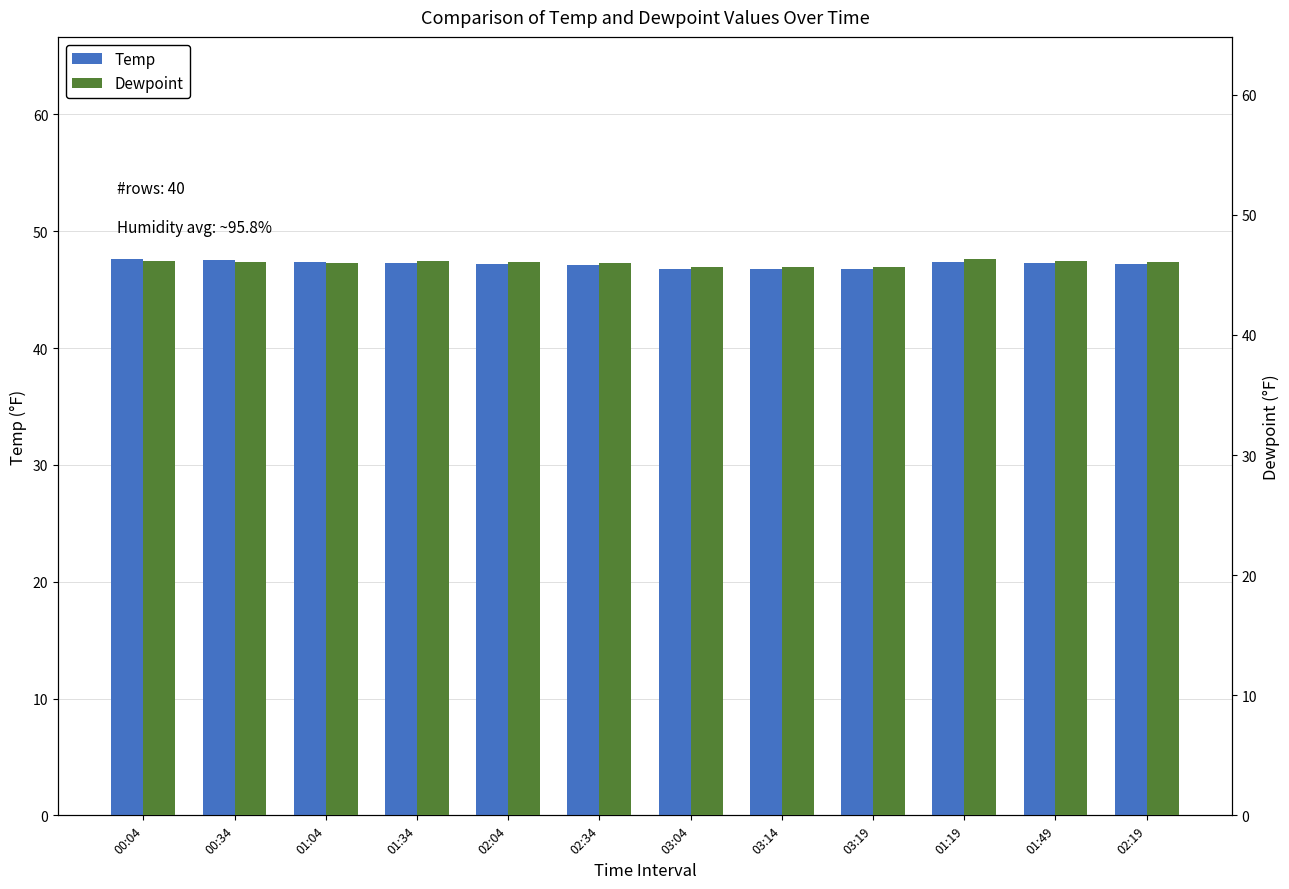

How many bars are there in each group?

2